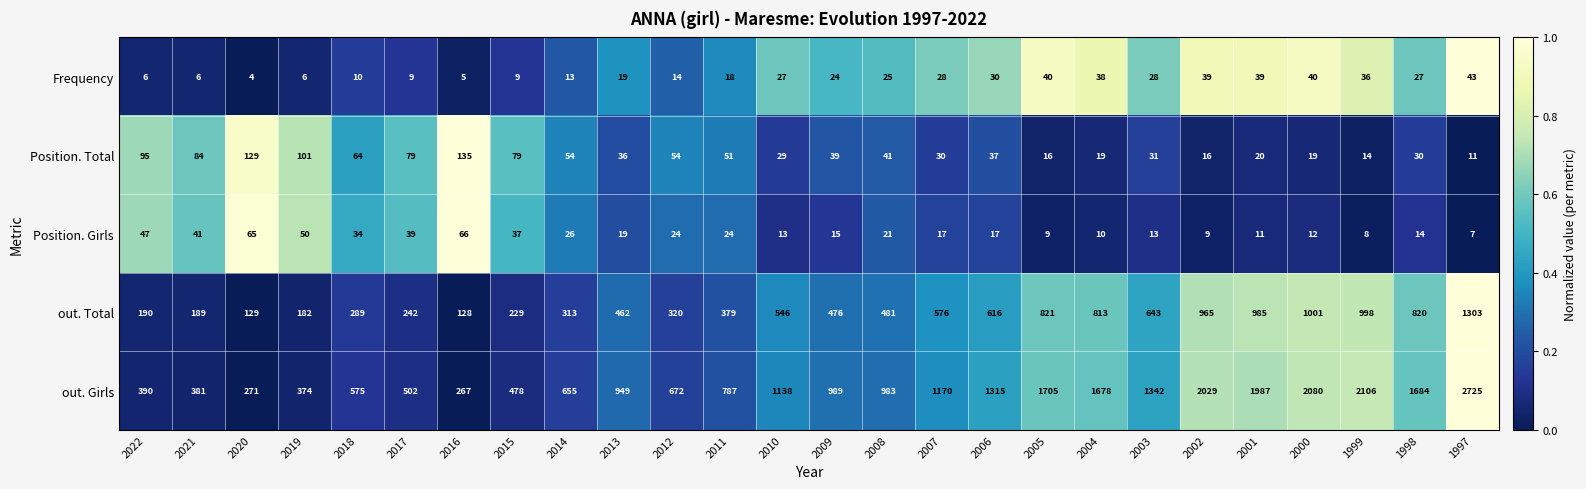

At which category does the chart reach its minimum across all series?

2020